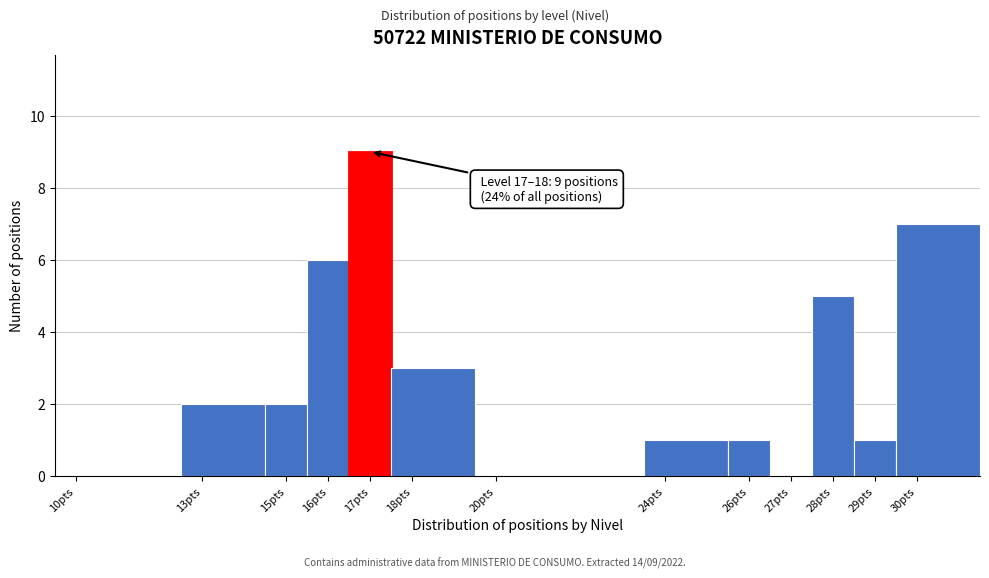

Reading right to left, list all the values displayed in this chart.

30pts=7	29pts=1	28pts=5	27pts=0	26pts=1	24pts=1	20pts=0	18pts=3	17pts=9	16pts=6	15pts=2	13pts=2	10pts=0